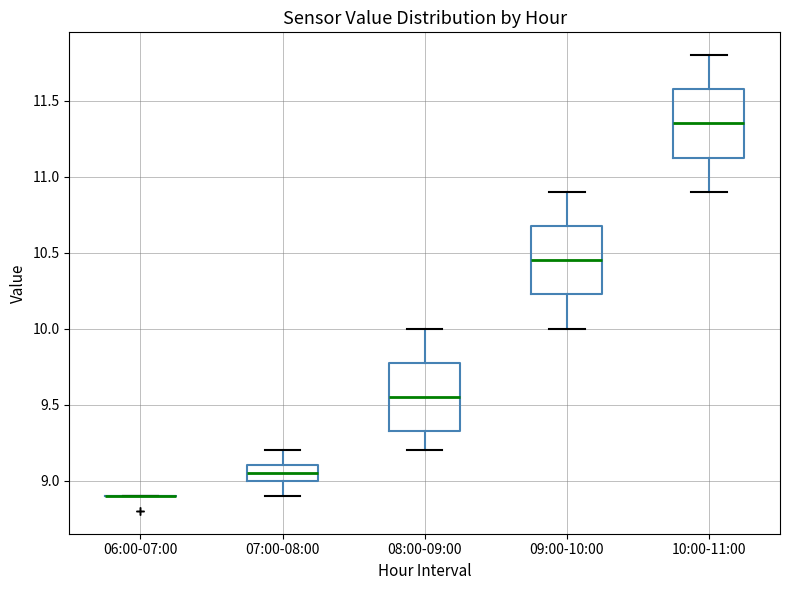

Reading left to right, read every box against the y-axis: the position of its median line, the range the box covers, and the ends of its whiskers. The values are not printed on the chart, so give them approximately, as read against the axis.

06:00-07:00: box collapsed to a line at 8.90, whiskers 8.90 to 8.90
07:00-08:00: median 9.05, box 9.00 to 9.10, whiskers 8.90 to 9.20
08:00-09:00: median 9.55, box 9.35 to 9.80, whiskers 9.20 to 10.00
09:00-10:00: median 10.45, box 10.25 to 10.70, whiskers 10.00 to 10.90
10:00-11:00: median 11.35, box 11.15 to 11.60, whiskers 10.90 to 11.80